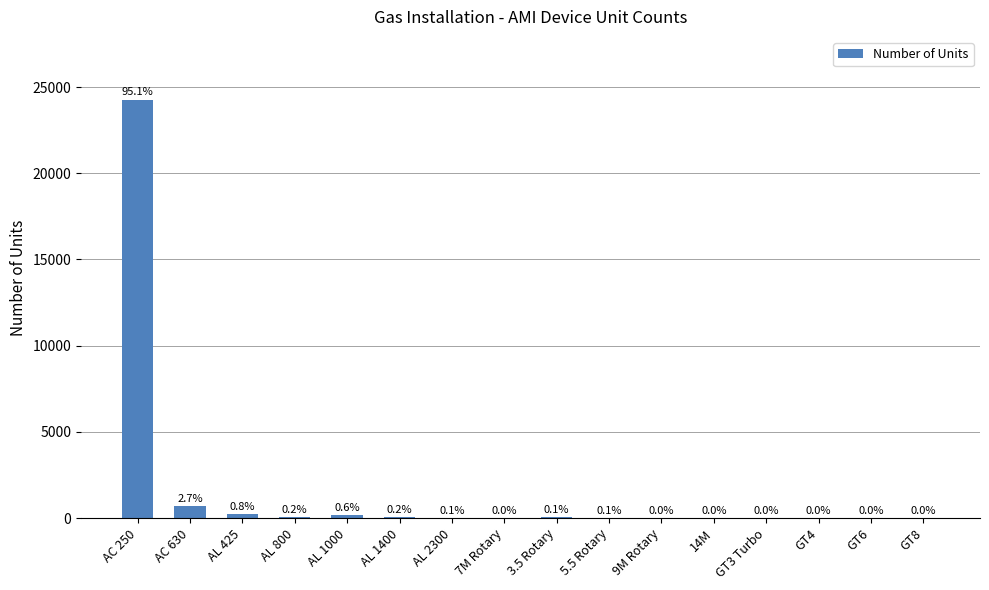

Reading left to right, what are all the values shown in this chart?

24273	683	214	46	164	41	16	1	32	15	7	4	2	4	7	5